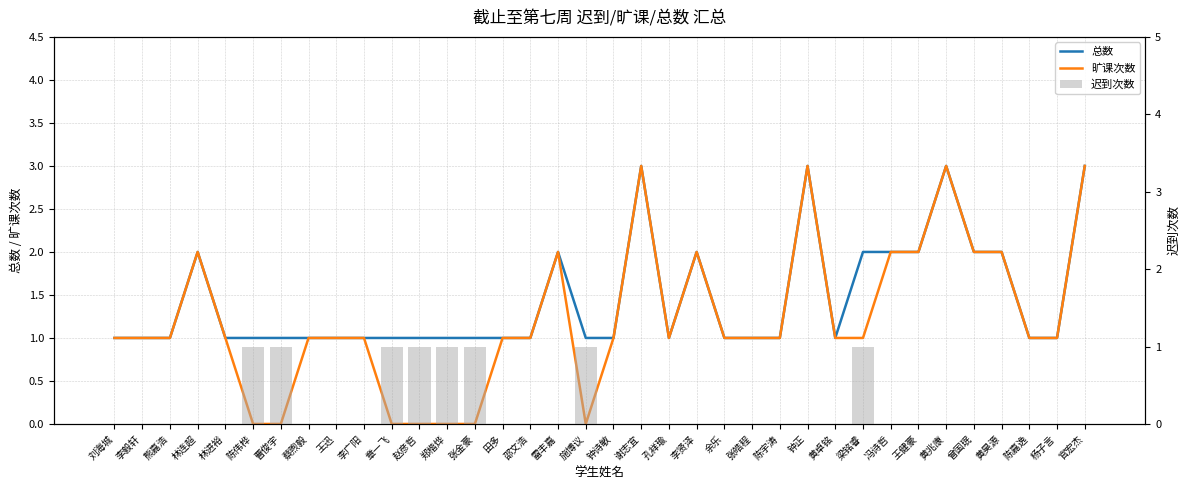

What are all the series names shown in the legend?

总数, 旷课次数, 迟到次数